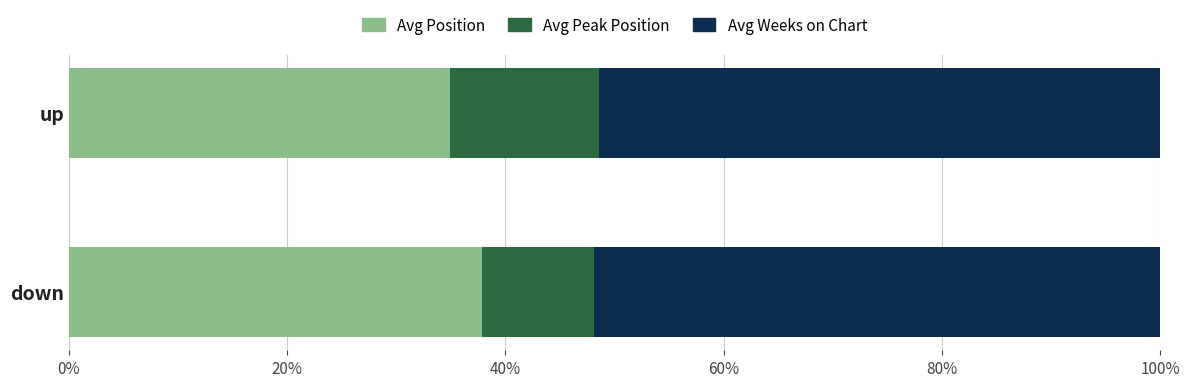

What is the sum of the Avg Position values at up and down?

72.8